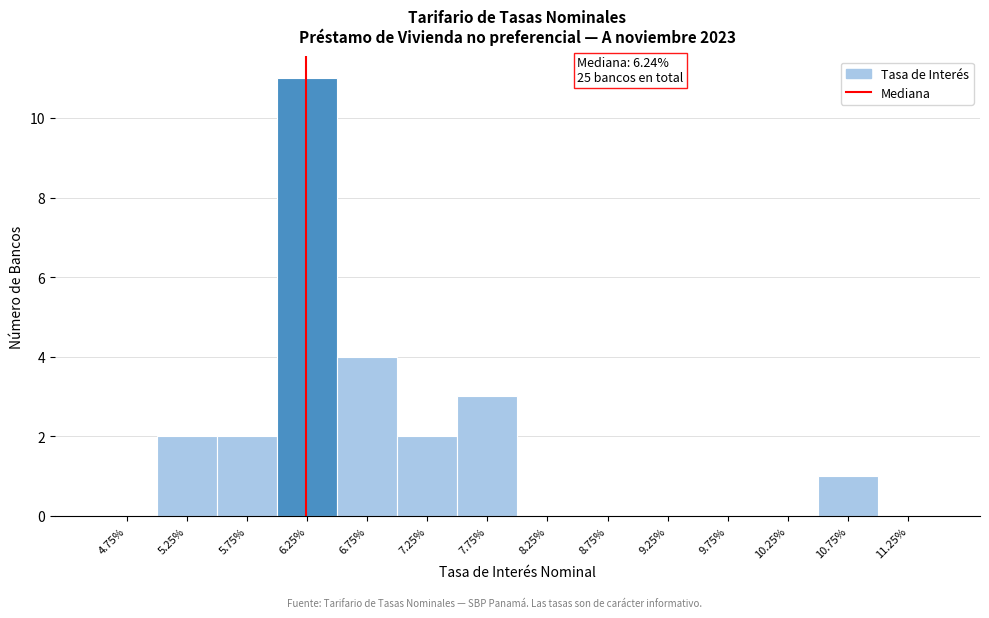

Reading right to left, extract all data points from this chart.

11.25%=0	10.75%=1	10.25%=0	9.75%=0	9.25%=0	8.75%=0	8.25%=0	7.75%=3	7.25%=2	6.75%=4	6.25%=11	5.75%=2	5.25%=2	4.75%=0